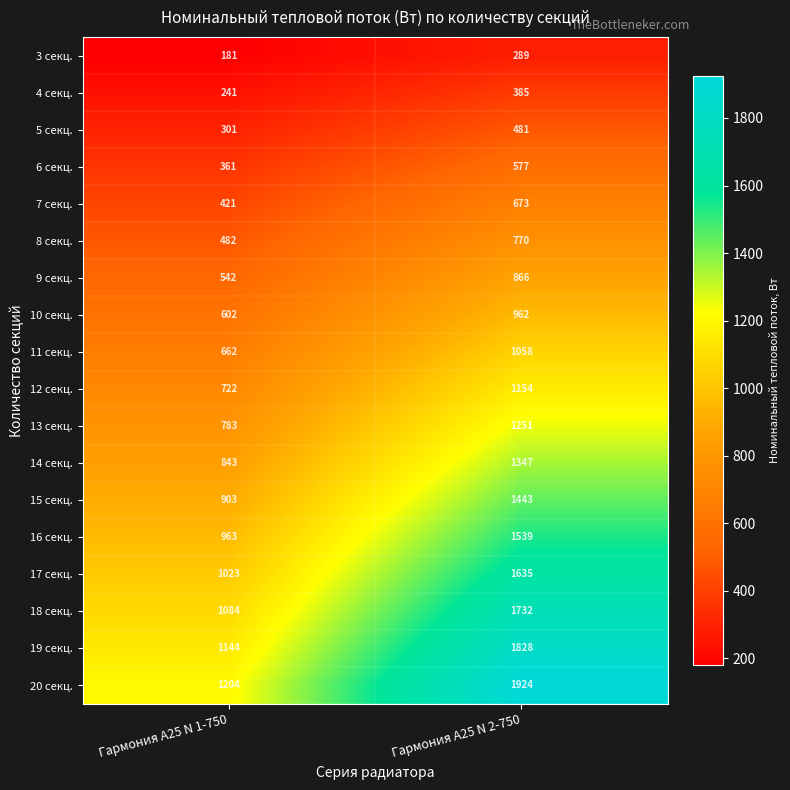

Which series has the largest total across all categories?

20 секц.